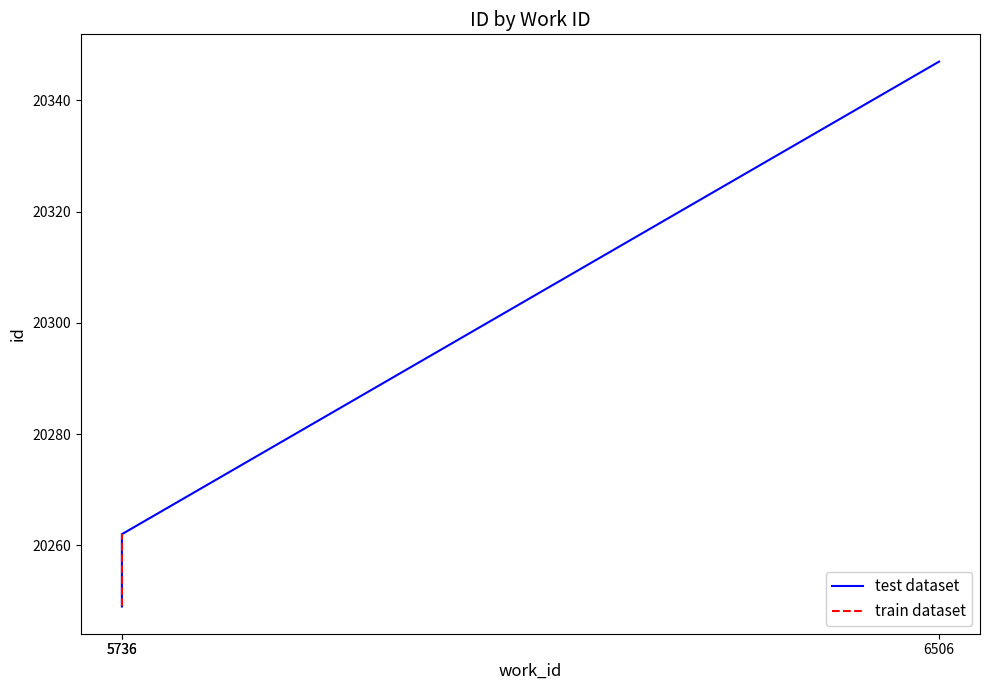

What is the change in value from 5736 to 6506?

+98